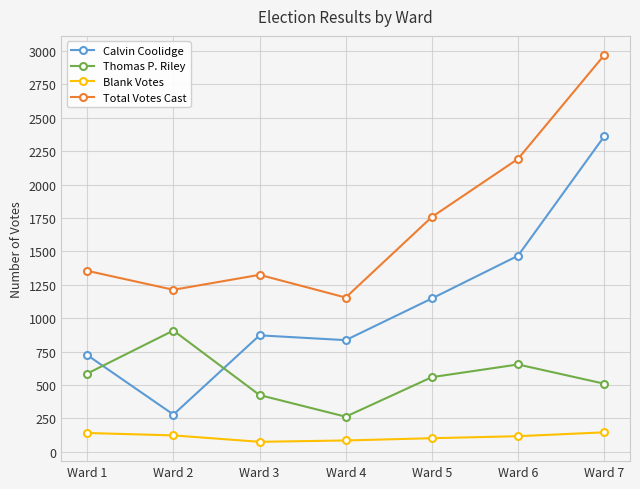

Which category has the highest value in the Thomas P. Riley series?

Ward 2